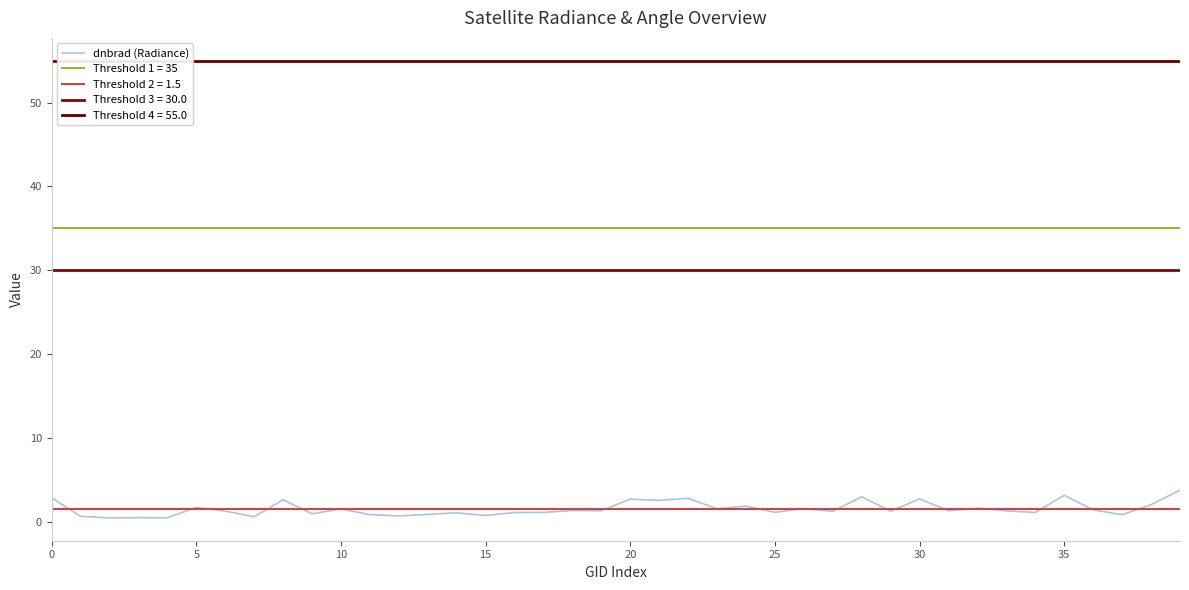

How many categories are shown in the chart?

40